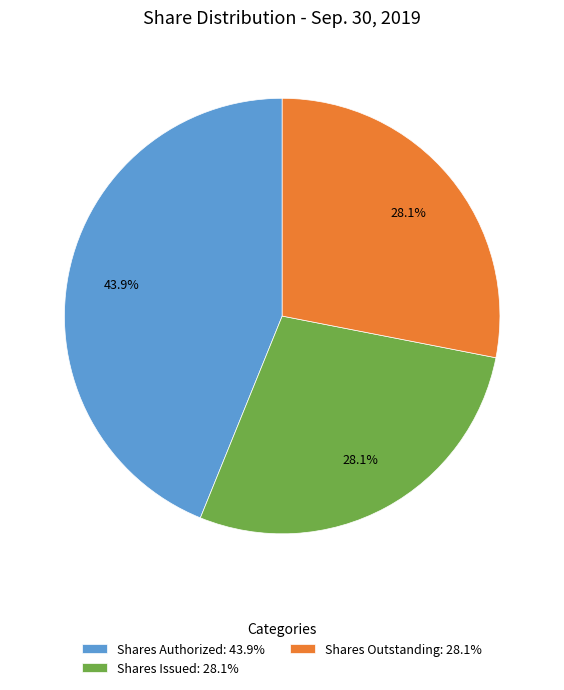

To the nearest percent, what is the average slice percentage?

33%